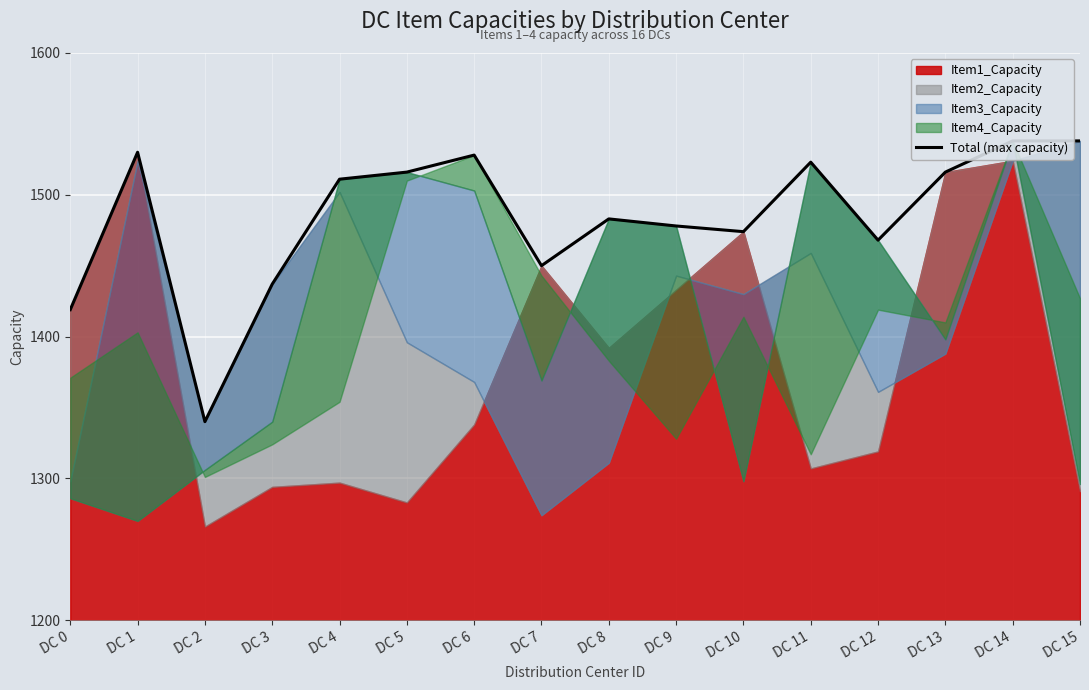

Reading left to right, extract all data points from this chart.

1419	1530	1340	1437	1511	1516	1528	1450	1483	1478	1474	1523	1468	1516	1538	1538